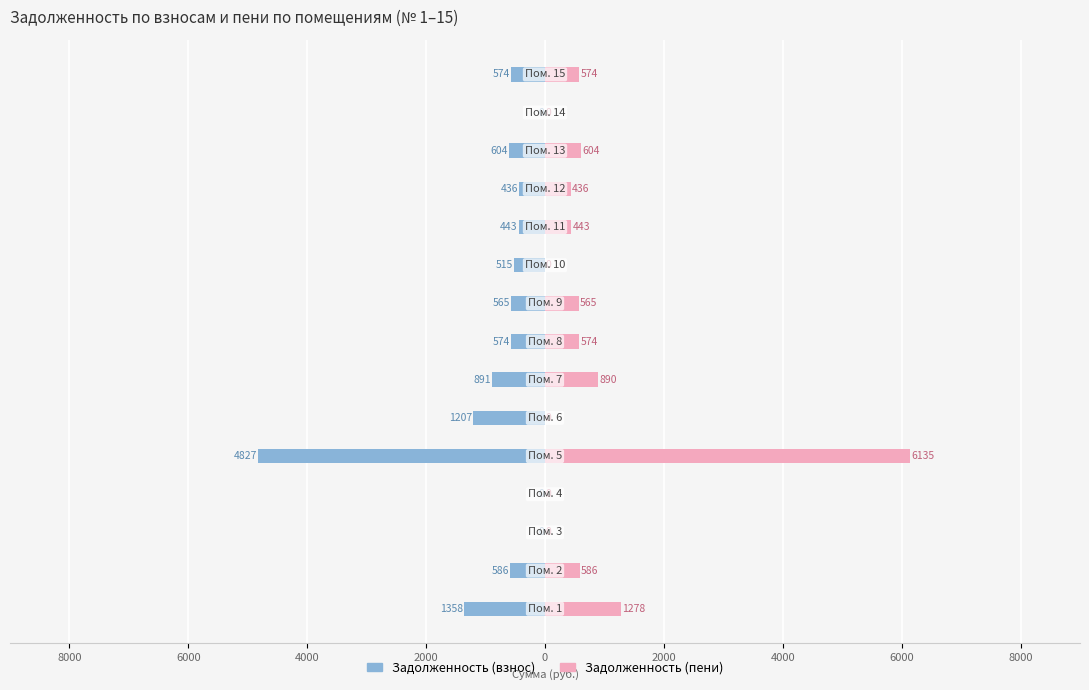

The value of Задолженность (пени) at 2000 is 0.0. True or false?

True